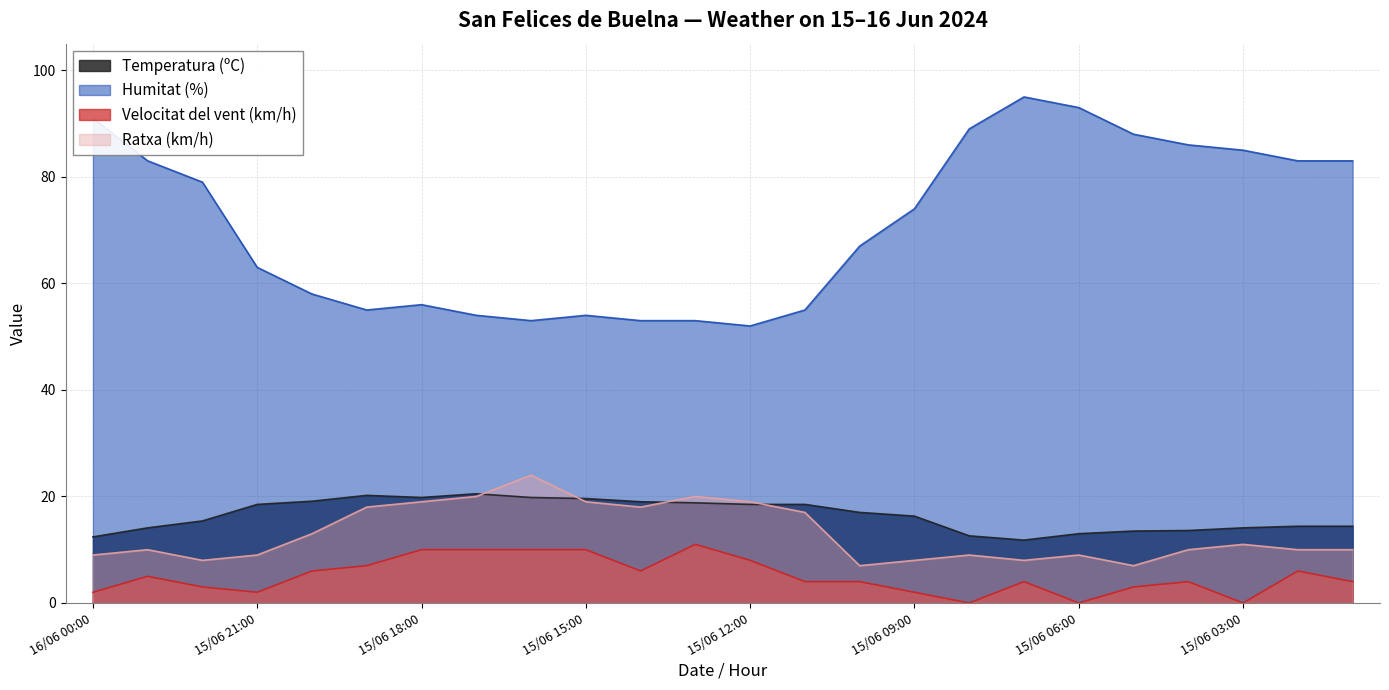

What is the difference between the maximum and minimum values in the Humitat (%) series?

43.0